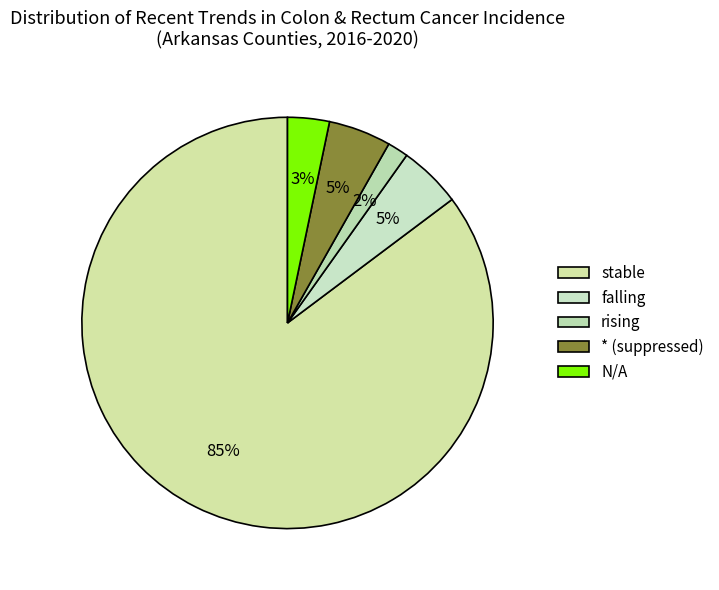

To the nearest percent, what is the difference between the rising and * (suppressed) slice percentages?

3%